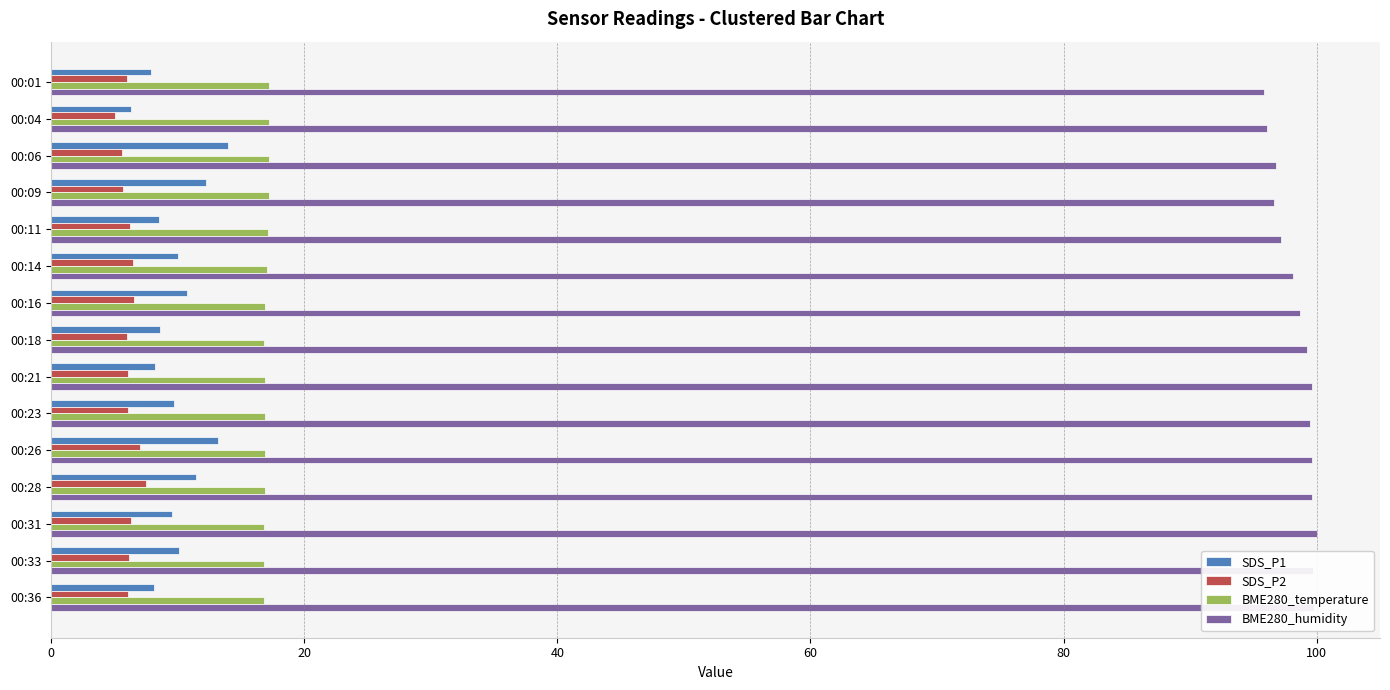

Is it true that BME280_temperature equals 24.9 at 00:18?

False